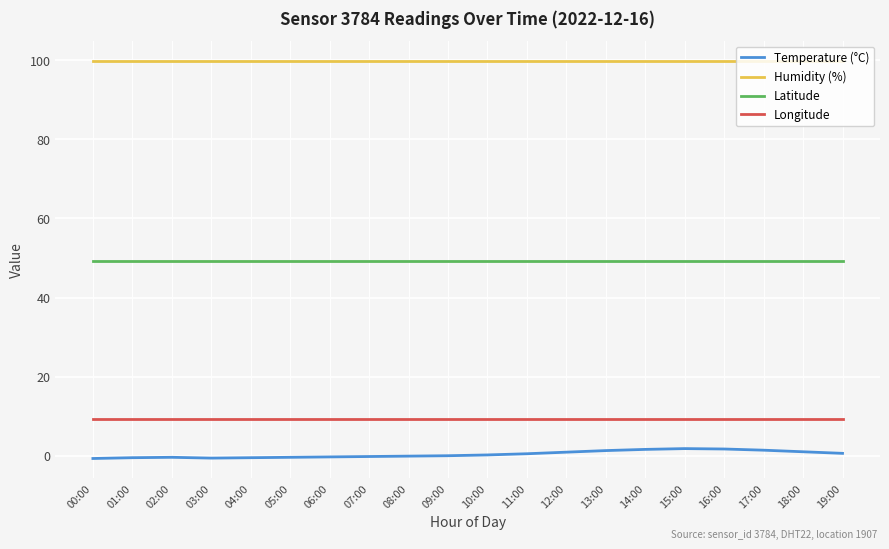

Rank the series at 11:00 from highest to lowest value.

Humidity (%), Latitude, Longitude, Temperature (°C)